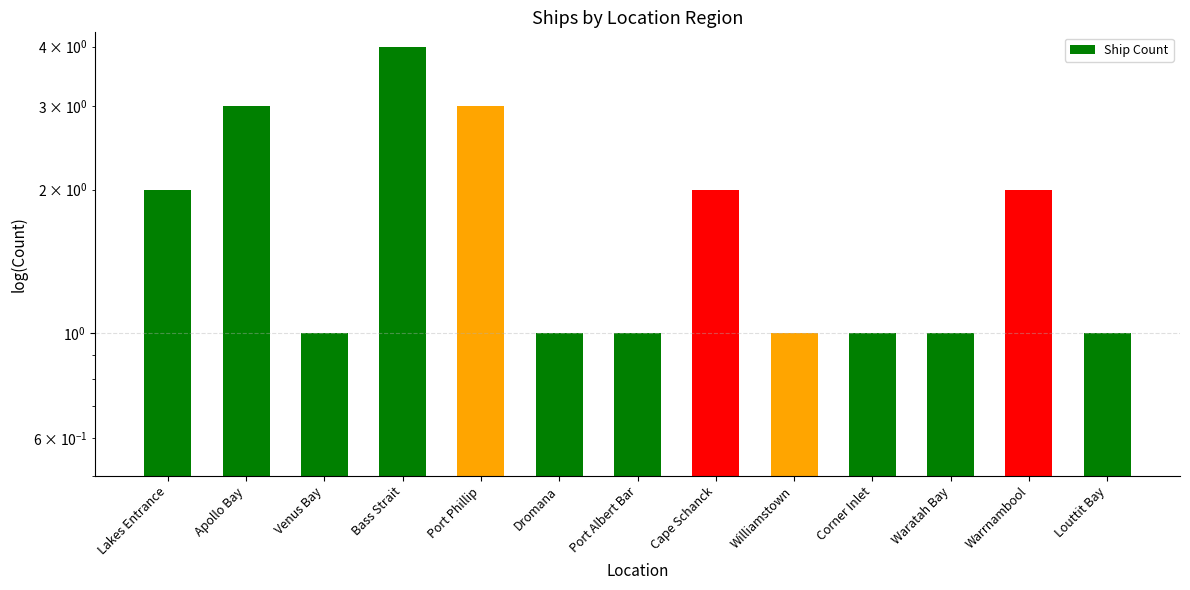

Where is the data nearest to the value 2?

Lakes Entrance